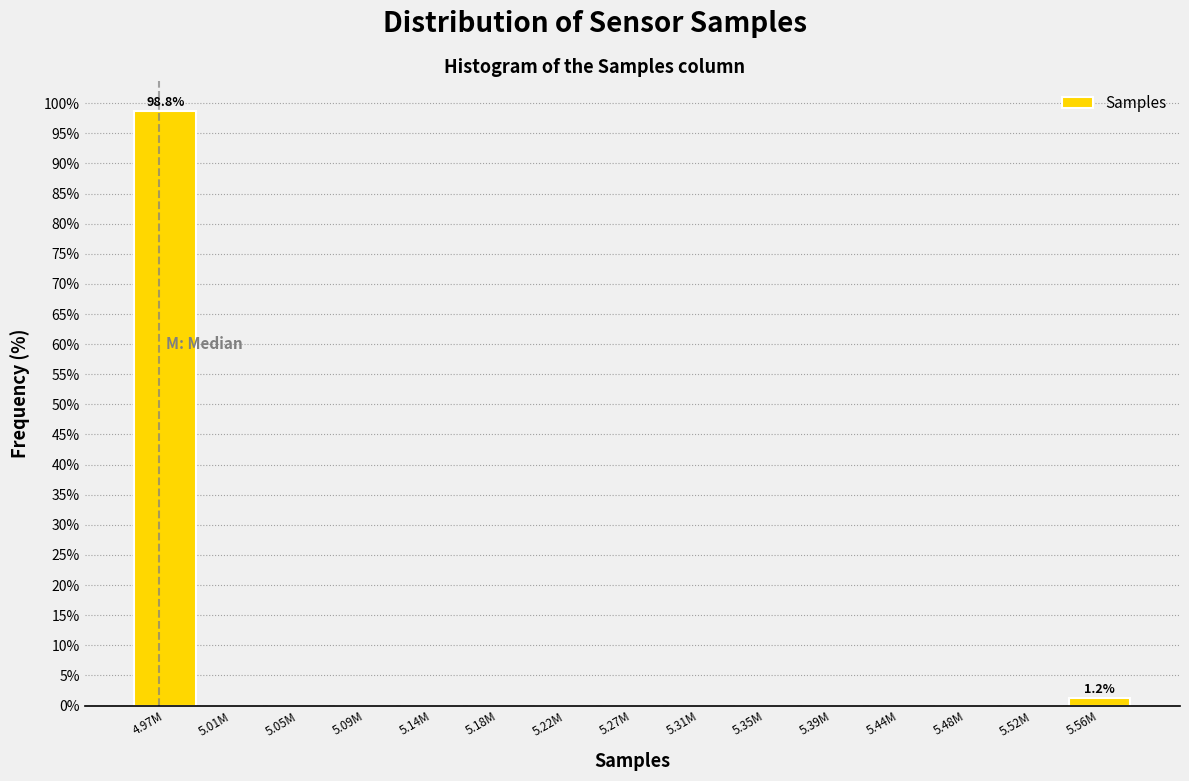

The value at 5.44M is 31.3. True or false?

False